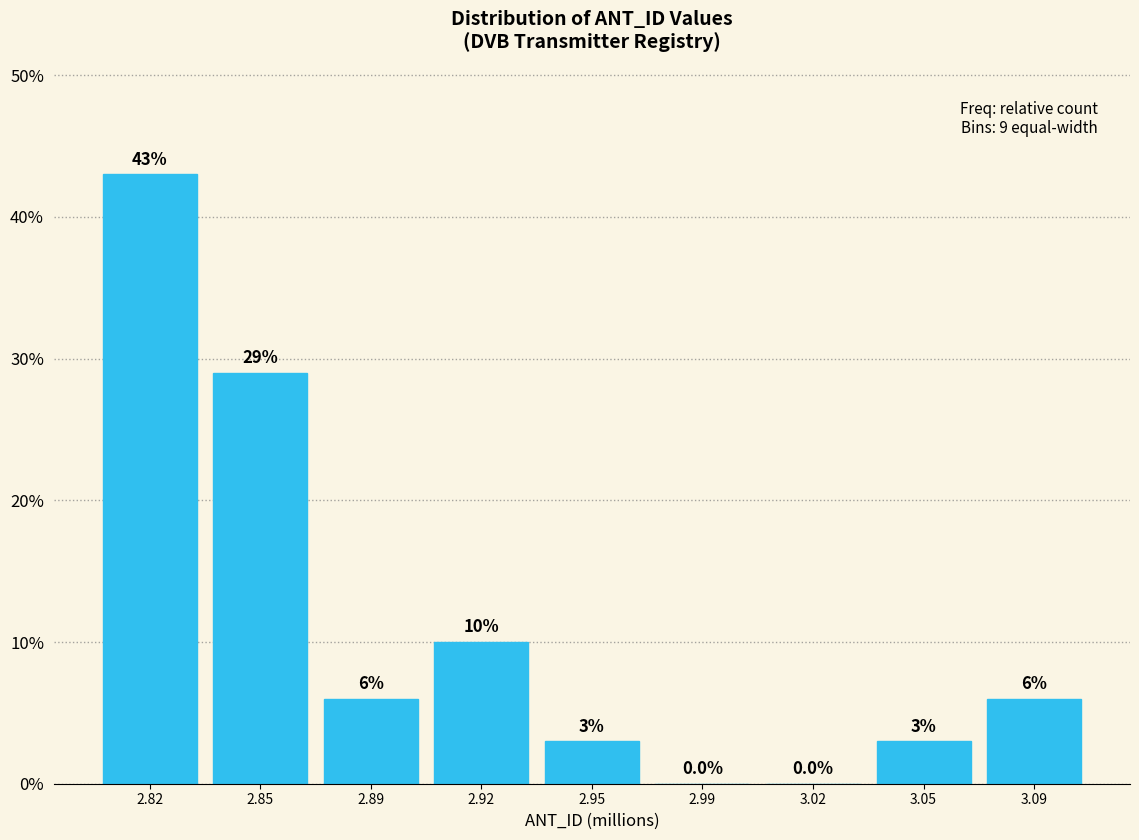

Reading left to right, transcribe all the data shown in this chart.

2.82=43.0	2.85=29.0	2.89=6.0	2.92=10.0	2.95=3.0	2.99=0.0	3.02=0.0	3.05=3.0	3.09=6.0